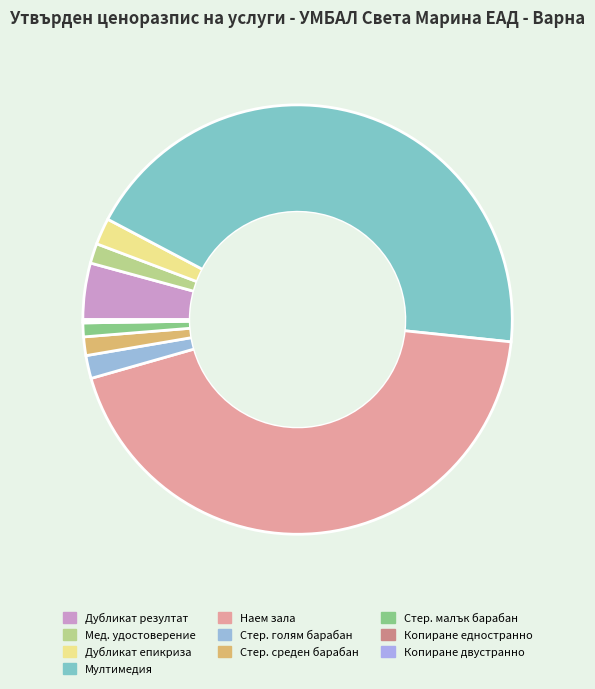

Rank the categories by value from highest to lowest.

Ползване на мултимедия, Наем на зала за ден, Издаване на дубликат на резултат и/или, Издаване на дубликат на епикриза, Стерилизация голям барабан, Издаване на медицинско удостоверение, Стерилизация среден барабан, Стерилизация малък барабан, Копирни услуги - двустранно, Копирни услуги - едностранно